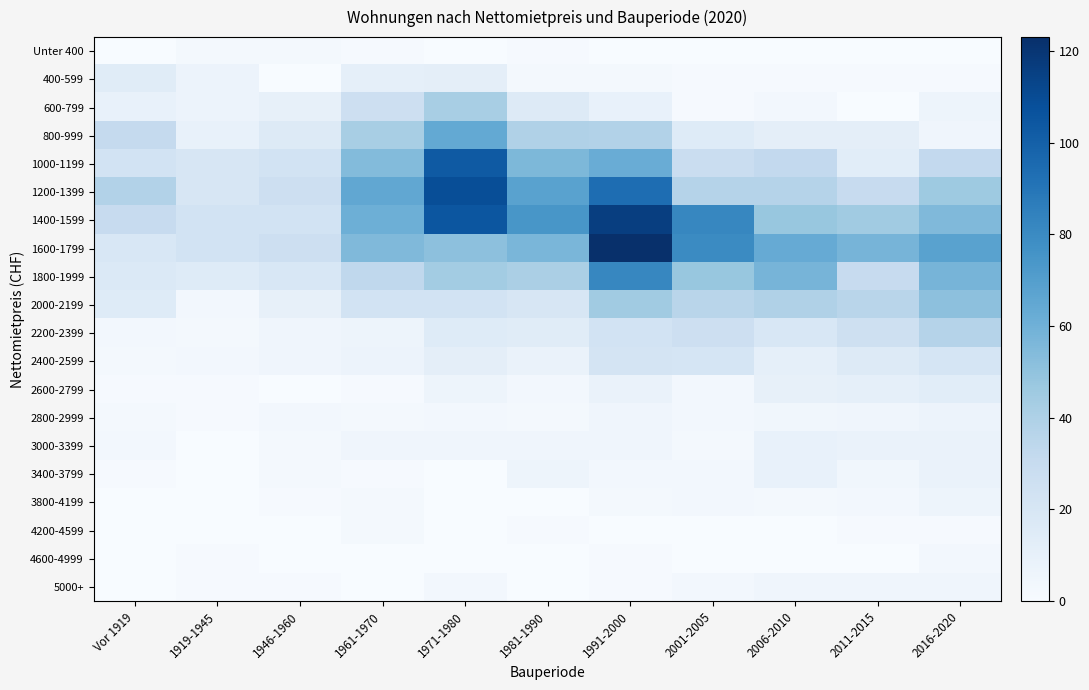

Reading left to right, list all the values displayed in this chart.

Unter 400: Vor 1919=0	1919-1945=2	1946-1960=2	1961-1970=1	1971-1980=0	1981-1990=1	1991-2000=0	2001-2005=0	2006-2010=0	2011-2015=0	2016-2020=0
400-599: Vor 1919=14	1919-1945=7	1946-1960=0	1961-1970=11	1971-1980=12	1981-1990=2	1991-2000=2	2001-2005=1	2006-2010=1	2011-2015=1	2016-2020=1
600-799: Vor 1919=9	1919-1945=7	1946-1960=10	1961-1970=26	1971-1980=42	1981-1990=16	1991-2000=9	2001-2005=1	2006-2010=3	2011-2015=0	2016-2020=6
800-999: Vor 1919=31	1919-1945=9	1946-1960=16	1961-1970=42	1971-1980=64	1981-1990=39	1991-2000=38	2001-2005=15	2006-2010=12	2011-2015=12	2016-2020=5
1000-1199: Vor 1919=23	1919-1945=20	1946-1960=23	1961-1970=54	1971-1980=103	1981-1990=56	1991-2000=62	2001-2005=28	2006-2010=32	2011-2015=13	2016-2020=32
1200-1399: Vor 1919=38	1919-1945=20	1946-1960=26	1961-1970=65	1971-1980=109	1981-1990=68	1991-2000=94	2001-2005=37	2006-2010=37	2011-2015=30	2016-2020=46
1400-1599: Vor 1919=30	1919-1945=23	1946-1960=23	1961-1970=61	1971-1980=105	1981-1990=74	1991-2000=116	2001-2005=82	2006-2010=48	2011-2015=45	2016-2020=55
1600-1799: Vor 1919=19	1919-1945=23	1946-1960=26	1961-1970=55	1971-1980=51	1981-1990=57	1991-2000=123	2001-2005=80	2006-2010=63	2011-2015=58	2016-2020=68
1800-1999: Vor 1919=17	1919-1945=15	1946-1960=19	1961-1970=33	1971-1980=44	1981-1990=41	1991-2000=82	2001-2005=48	2006-2010=58	2011-2015=30	2016-2020=58
2000-2199: Vor 1919=15	1919-1945=3	1946-1960=10	1961-1970=23	1971-1980=23	1981-1990=20	1991-2000=45	2001-2005=36	2006-2010=39	2011-2015=36	2016-2020=51
2200-2399: Vor 1919=3	1919-1945=2	1946-1960=5	1961-1970=6	1971-1980=15	1981-1990=14	1991-2000=23	2001-2005=26	2006-2010=19	2011-2015=25	2016-2020=37
2400-2599: Vor 1919=2	1919-1945=3	1946-1960=5	1961-1970=7	1971-1980=12	1981-1990=8	1991-2000=22	2001-2005=21	2006-2010=11	2011-2015=16	2016-2020=21
2600-2799: Vor 1919=1	1919-1945=1	1946-1960=0	1961-1970=1	1971-1980=6	1981-1990=3	1991-2000=8	2001-2005=3	2006-2010=10	2011-2015=11	2016-2020=13
2800-2999: Vor 1919=2	1919-1945=1	1946-1960=3	1961-1970=2	1971-1980=3	1981-1990=2	1991-2000=5	2001-2005=3	2006-2010=4	2011-2015=5	2016-2020=7
3000-3399: Vor 1919=3	1919-1945=0	1946-1960=2	1961-1970=5	1971-1980=5	1981-1990=5	1991-2000=5	2001-2005=2	2006-2010=9	2011-2015=8	2016-2020=8
3400-3799: Vor 1919=1	1919-1945=0	1946-1960=2	1961-1970=1	1971-1980=0	1981-1990=6	1991-2000=3	2001-2005=3	2006-2010=9	2011-2015=4	2016-2020=8
3800-4199: Vor 1919=0	1919-1945=0	1946-1960=1	1961-1970=2	1971-1980=0	1981-1990=0	1991-2000=2	2001-2005=3	2006-2010=2	2011-2015=3	2016-2020=6
4200-4599: Vor 1919=0	1919-1945=0	1946-1960=0	1961-1970=2	1971-1980=0	1981-1990=1	1991-2000=0	2001-2005=0	2006-2010=0	2011-2015=1	2016-2020=1
4600-4999: Vor 1919=0	1919-1945=1	1946-1960=0	1961-1970=0	1971-1980=0	1981-1990=0	1991-2000=1	2001-2005=0	2006-2010=0	2011-2015=0	2016-2020=3
5000+: Vor 1919=0	1919-1945=1	1946-1960=1	1961-1970=0	1971-1980=3	1981-1990=0	1991-2000=1	2001-2005=3	2006-2010=5	2011-2015=5	2016-2020=5